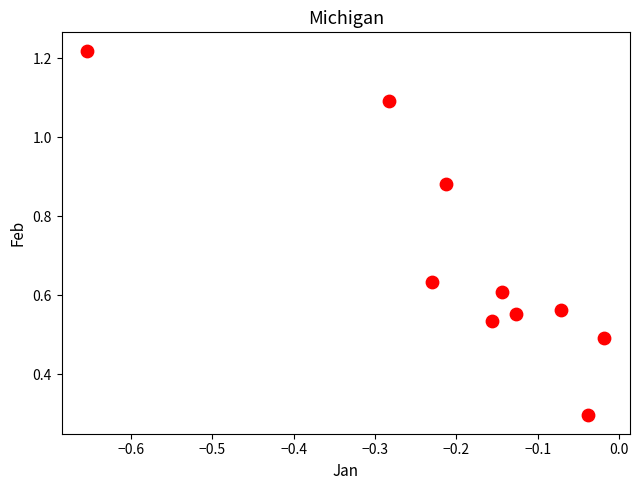

What Y value in the scatter plot is closest to 0?

0.3